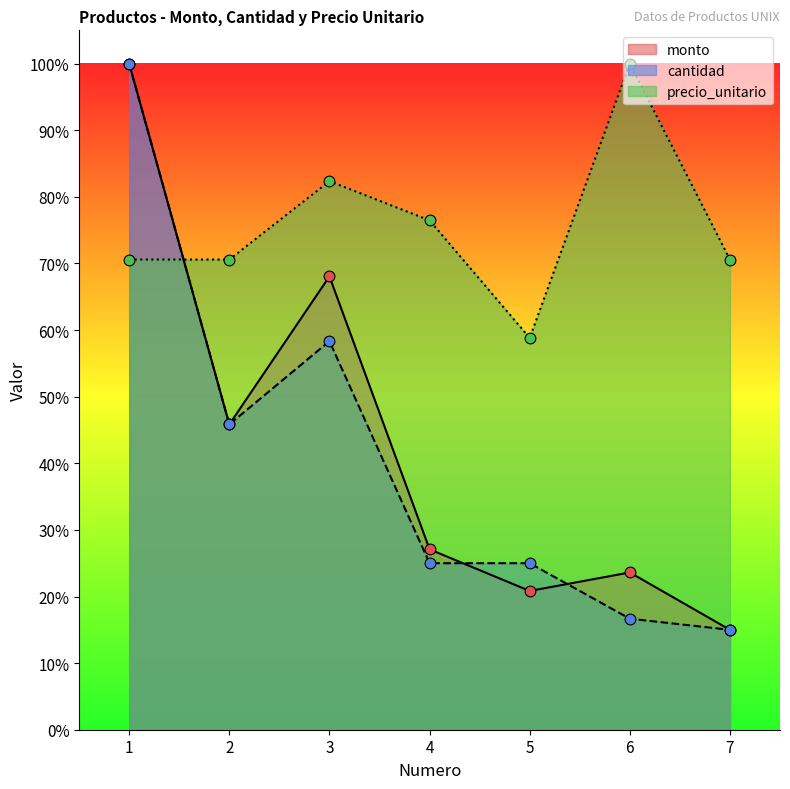

What is the total value across all series at 4?

1.3